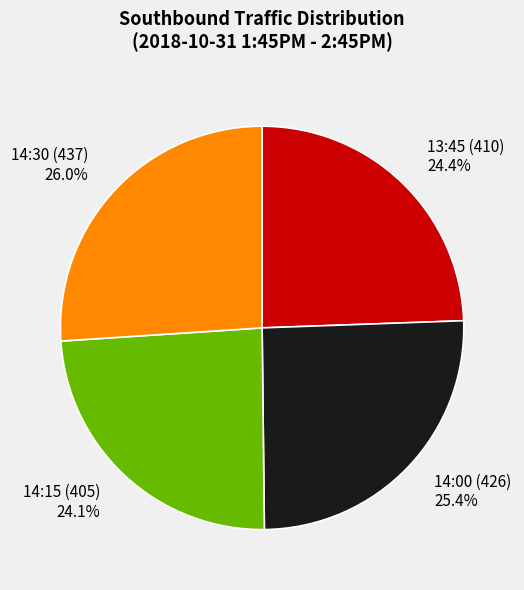

Does any single category account for the majority?

No